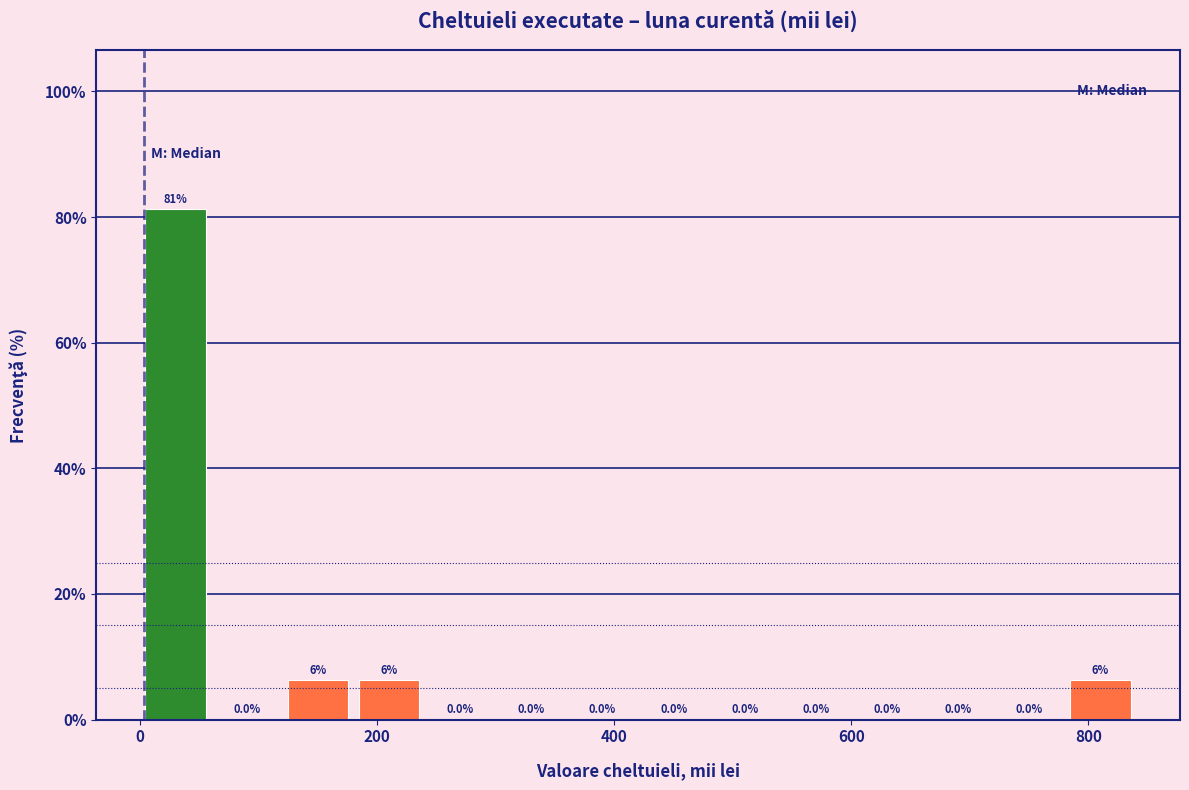

Read against the x-axis, roughly where is the centre of the tallest bar?

40